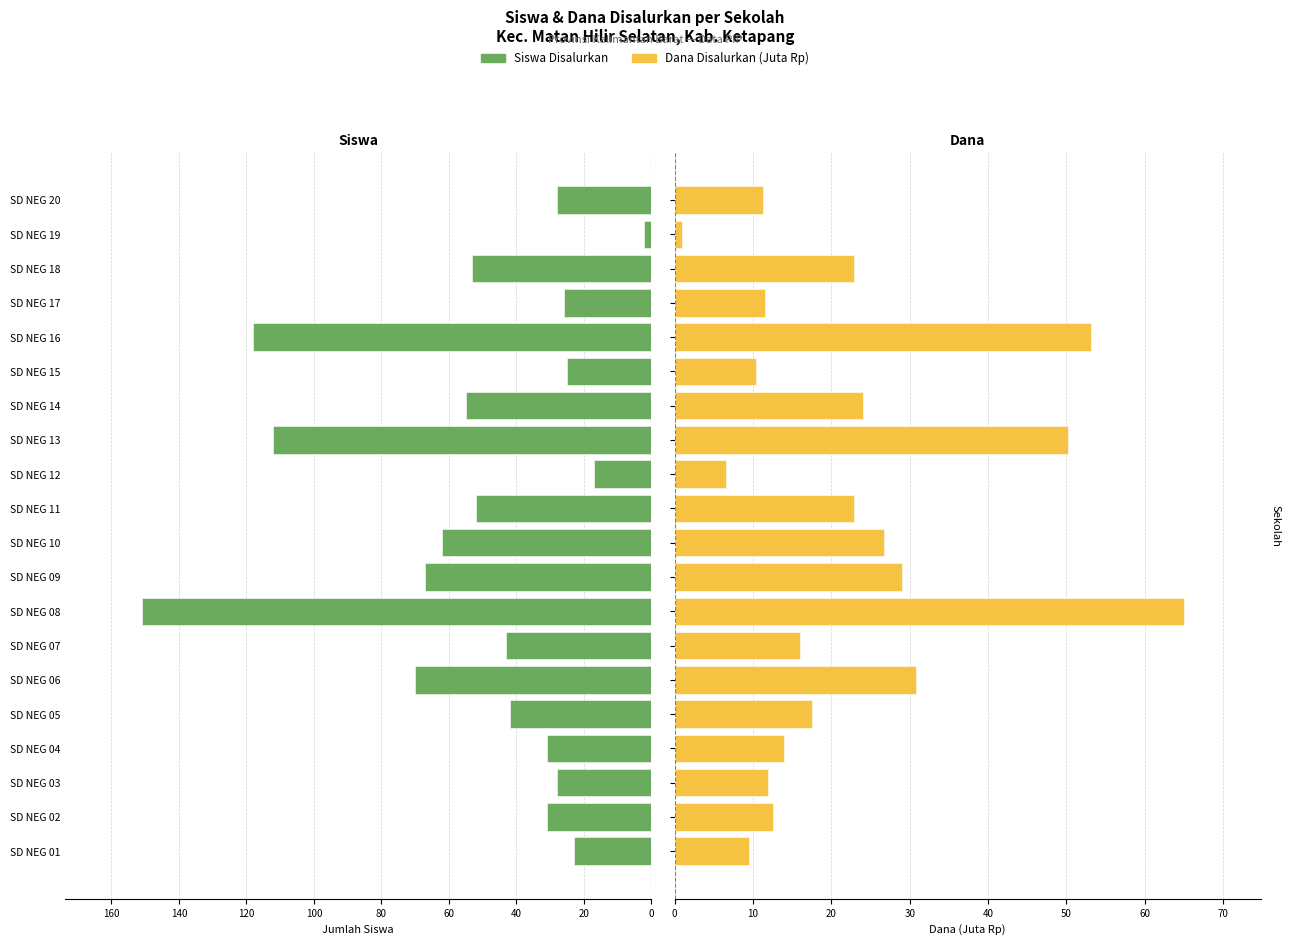

Reading left to right, transcribe all the data shown in this chart.

Siswa Disalurkan: 23.0	31.0	28.0	31.0	42.0	70.0	43.0	151.0	67.0	62.0	52.0	17.0	112.0	55.0	25.0	118.0	26.0	53.0	2.0	28.0
Dana Disalurkan (Juta Rp): 9.4	12.6	11.9	13.9	17.6	30.8	16.0	65.0	29.0	26.8	22.9	6.5	50.2	24.1	10.3	53.1	11.5	22.9	0.9	11.2